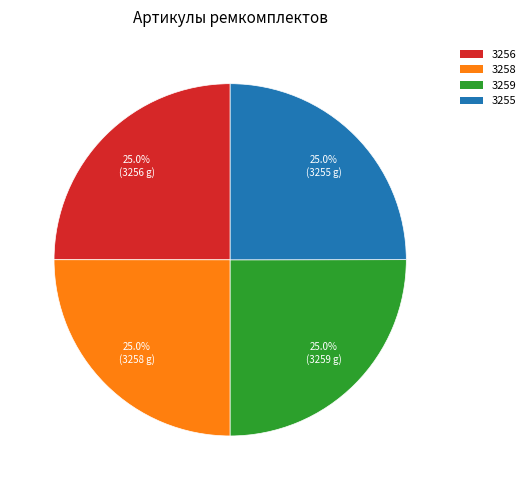

Does any single category account for the majority?

No